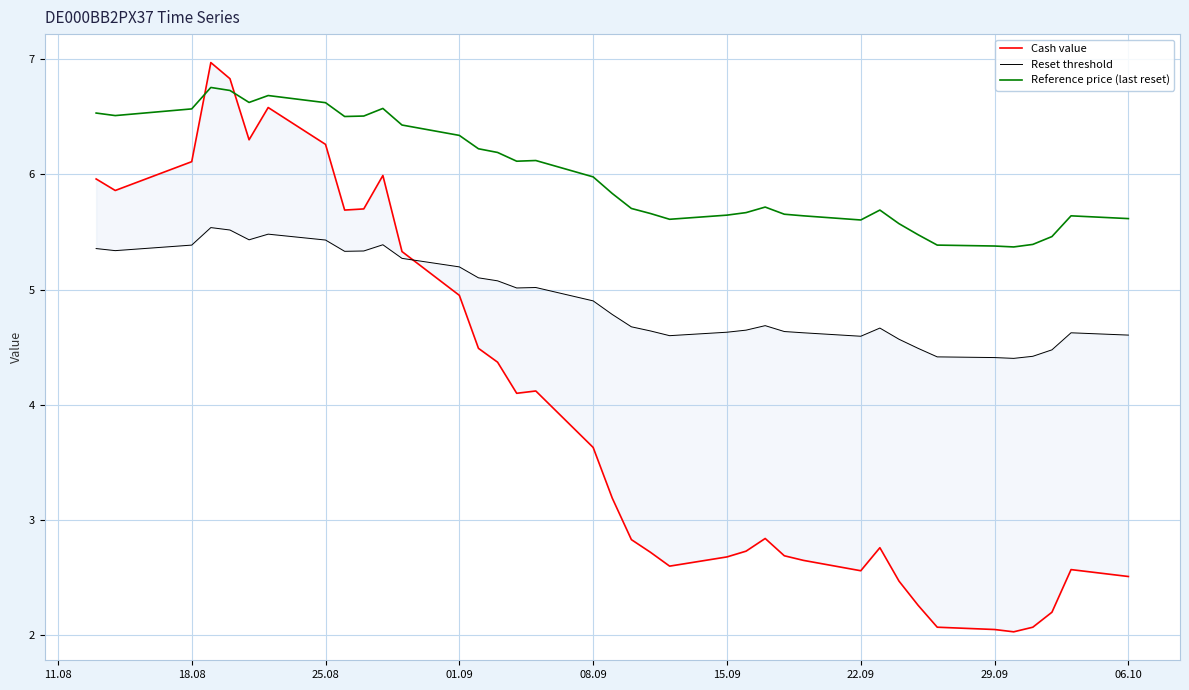

The value of Reference price (last reset) at 29.09 is 5.4. True or false?

True